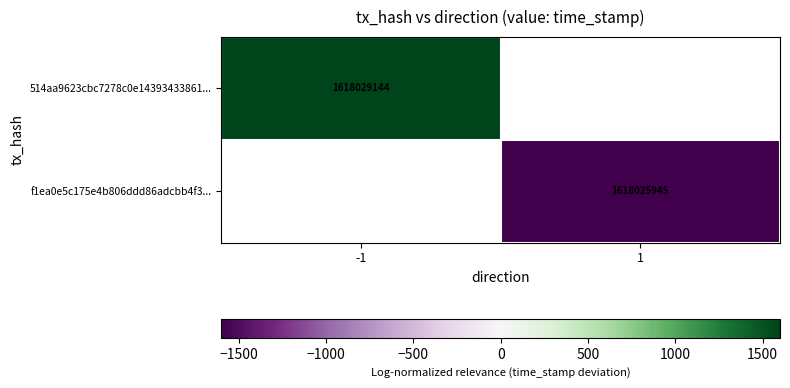

Is the value of f1ea0e5c175e4b806ddd86adcbb4f3... at 1 greater than the value of 514aa9623cbc7278c0e14393433861... at -1?

No